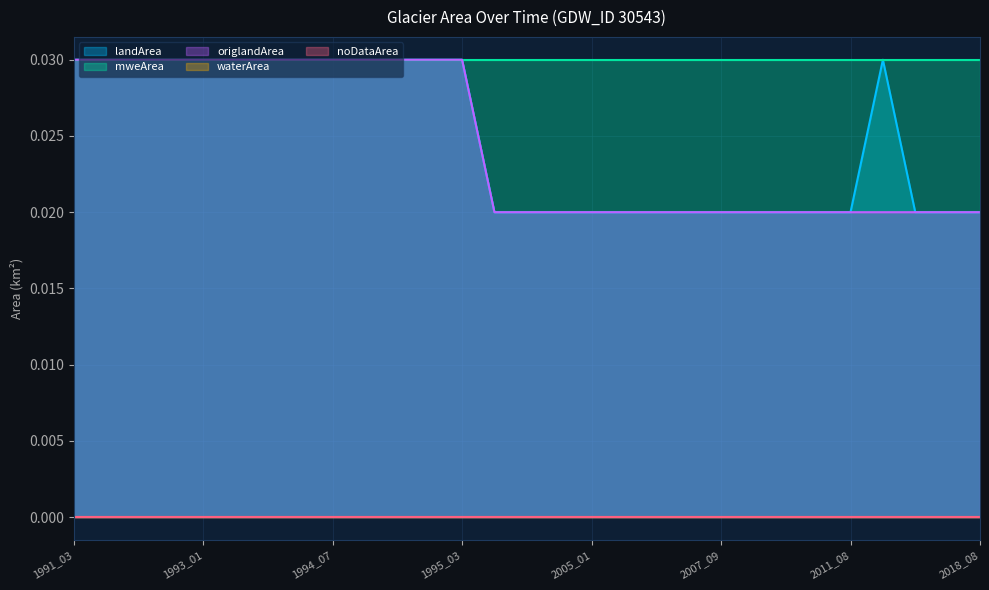

What is the sum of the landArea values at 1992_10 and 2003_09?

0.1